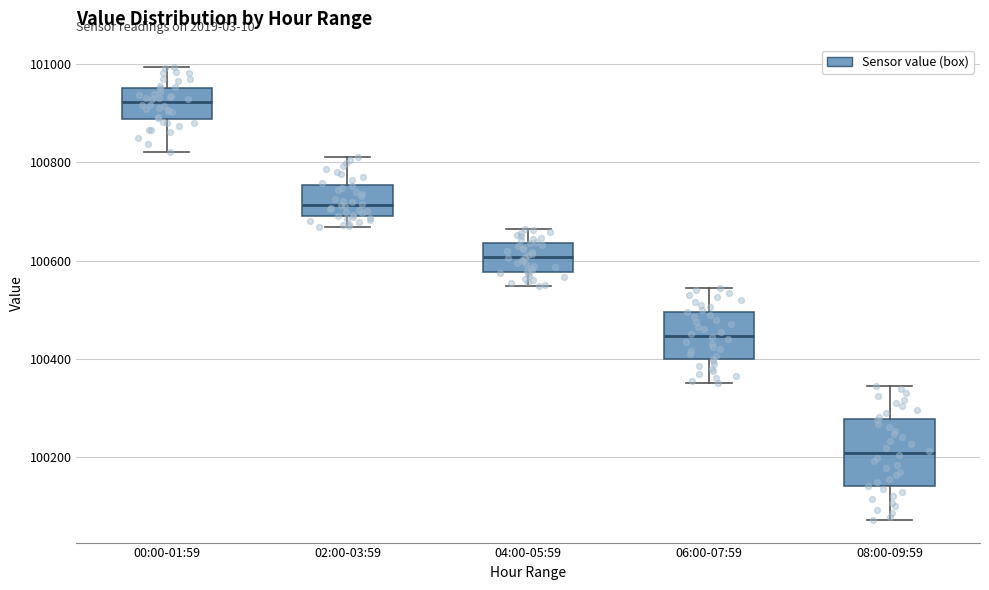

Where does the lower whisker of the box for 02:00-03:59 end on the y-axis? The values are not printed on the chart, so give them approximately, as read against the axis.

100660